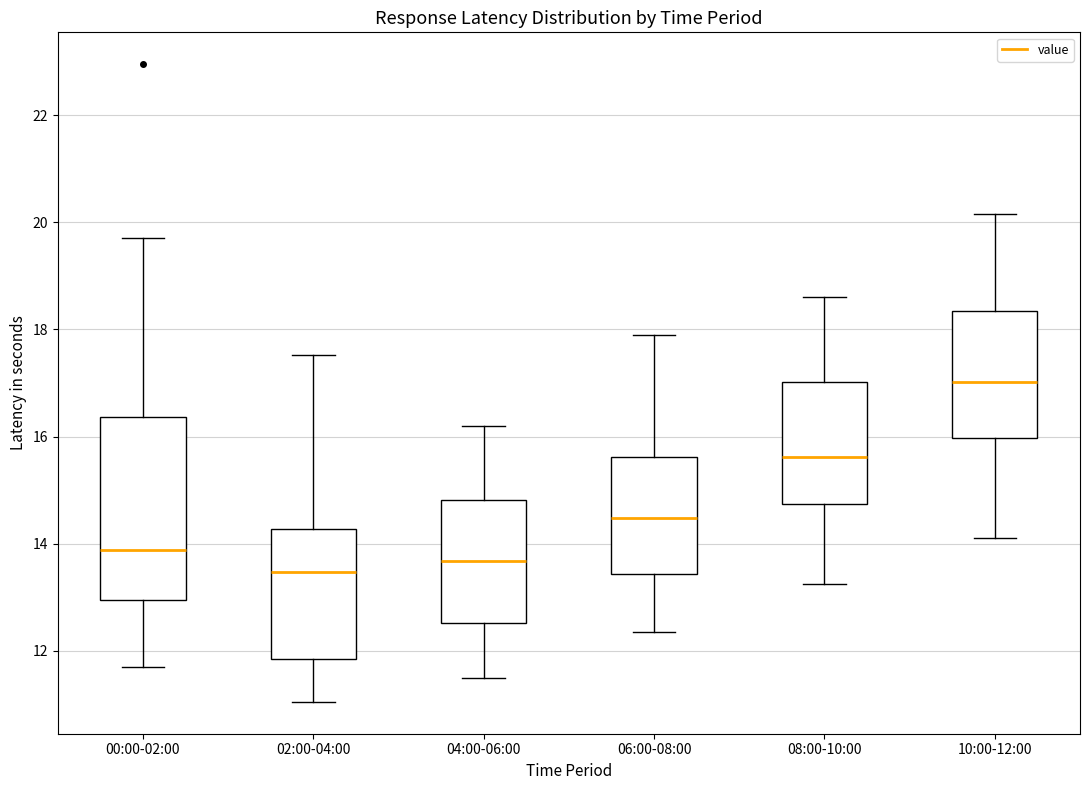

Which box's median line is the highest?

10:00-12:00